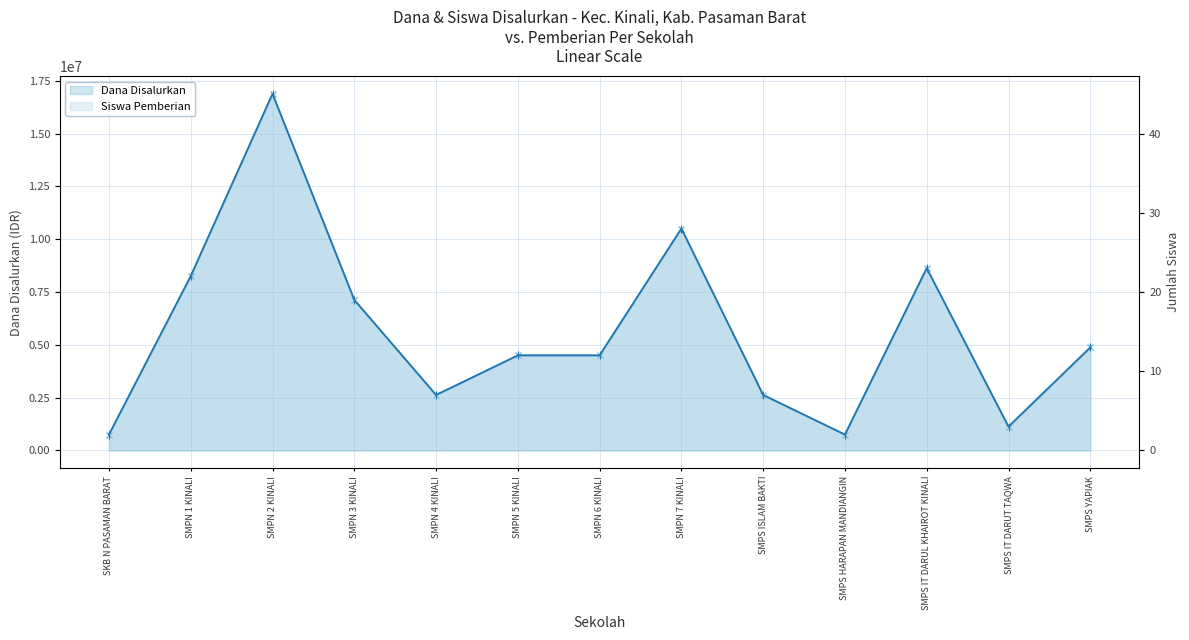

What is the greatest value displayed?

16875000